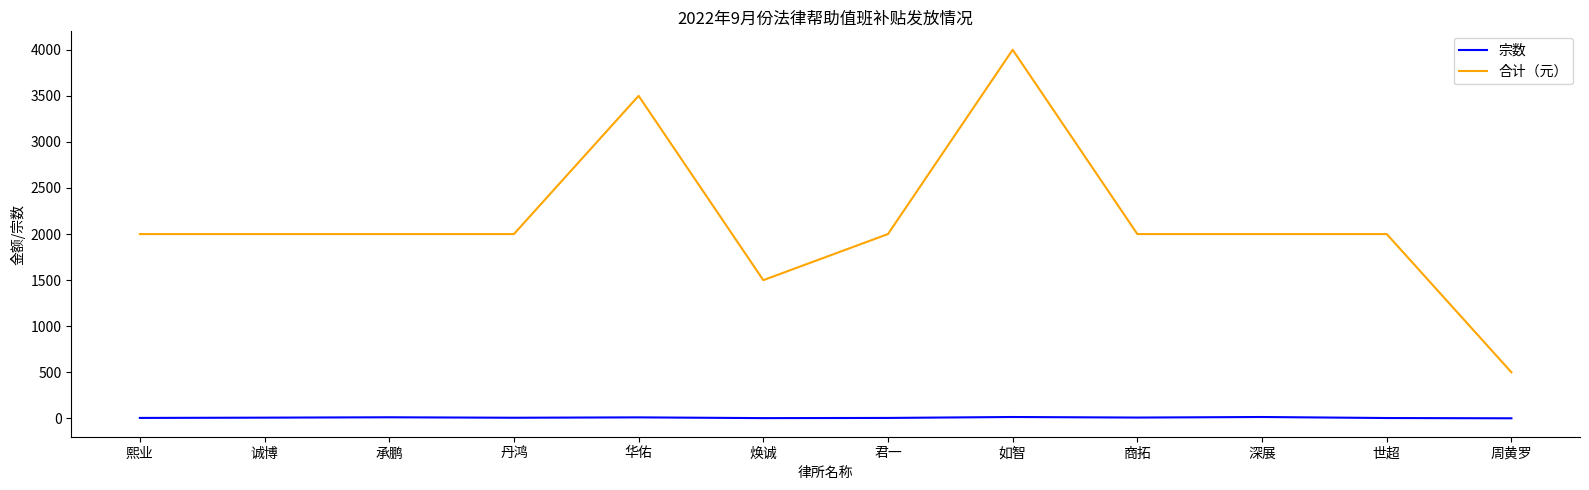

What is the difference between the second highest and minimum values in the 合计（元） series?

3000